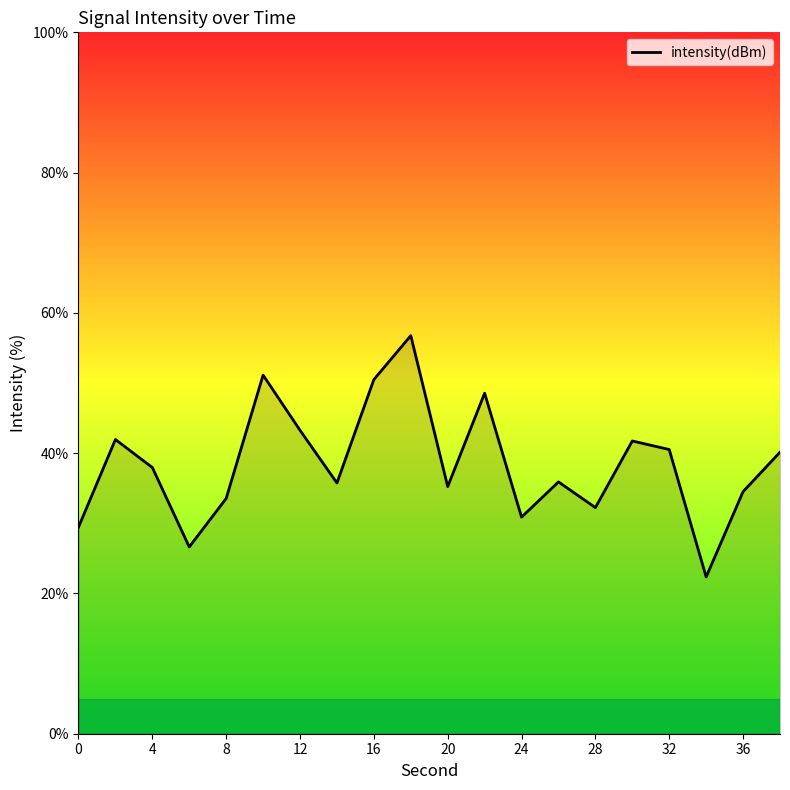

What is the sum of all values?

769.0